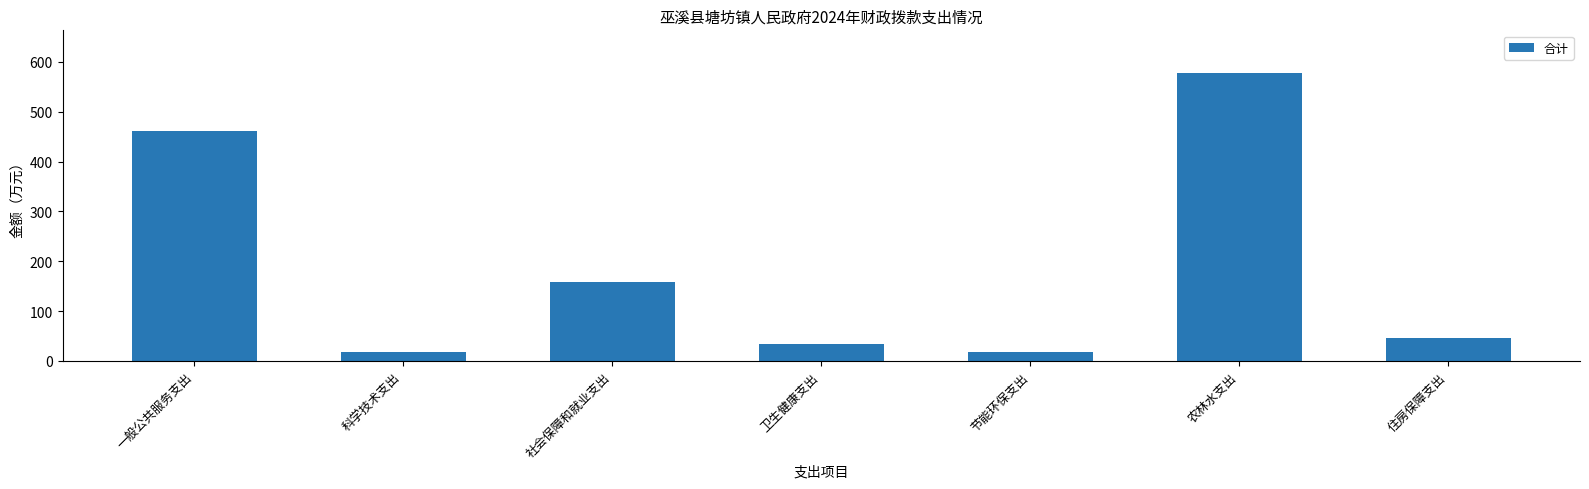

True or false: the data shows 460.8 at 一般公共服务支出.

True